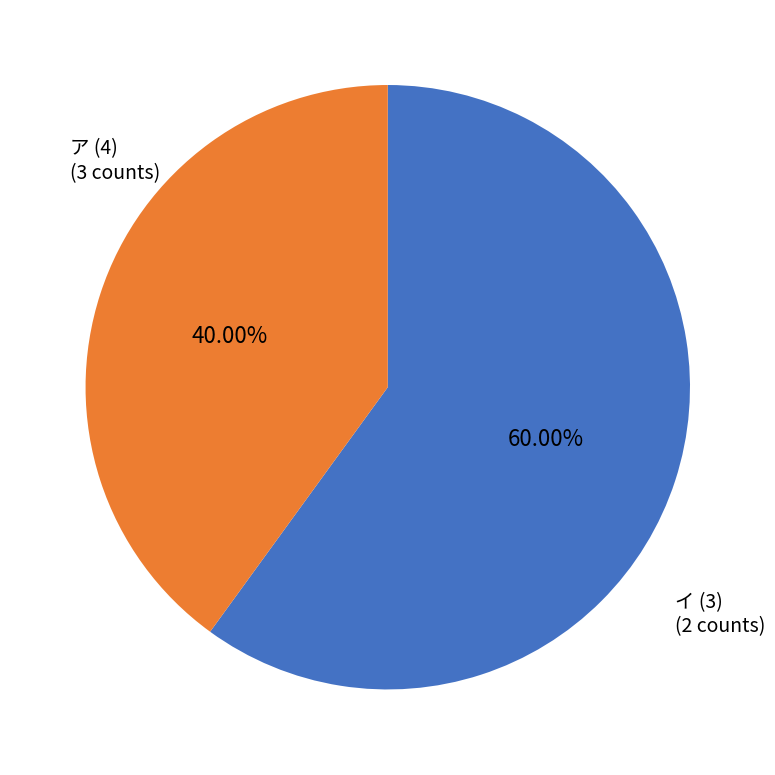

Is there a majority slice in this chart?

Yes